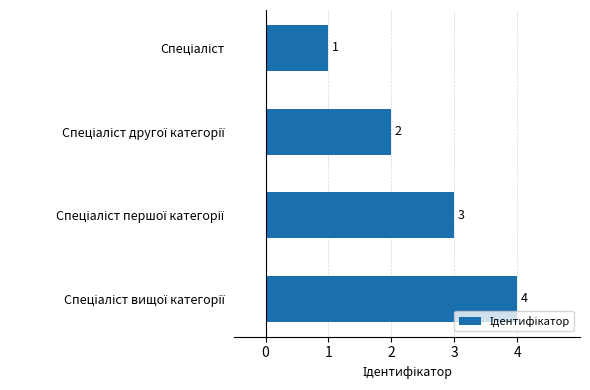

How many data points are less than 3?

2